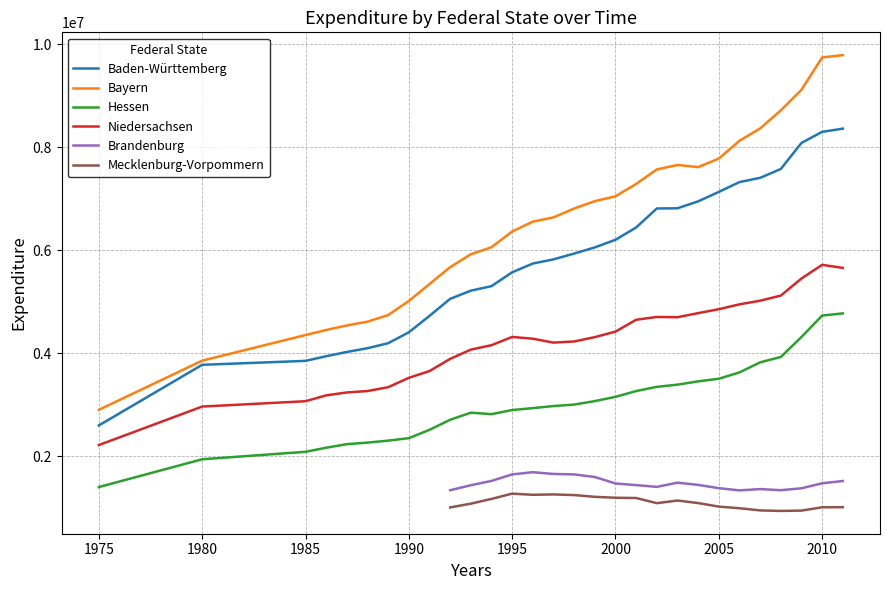

How many data points in Bayern are less than 6635007?

14